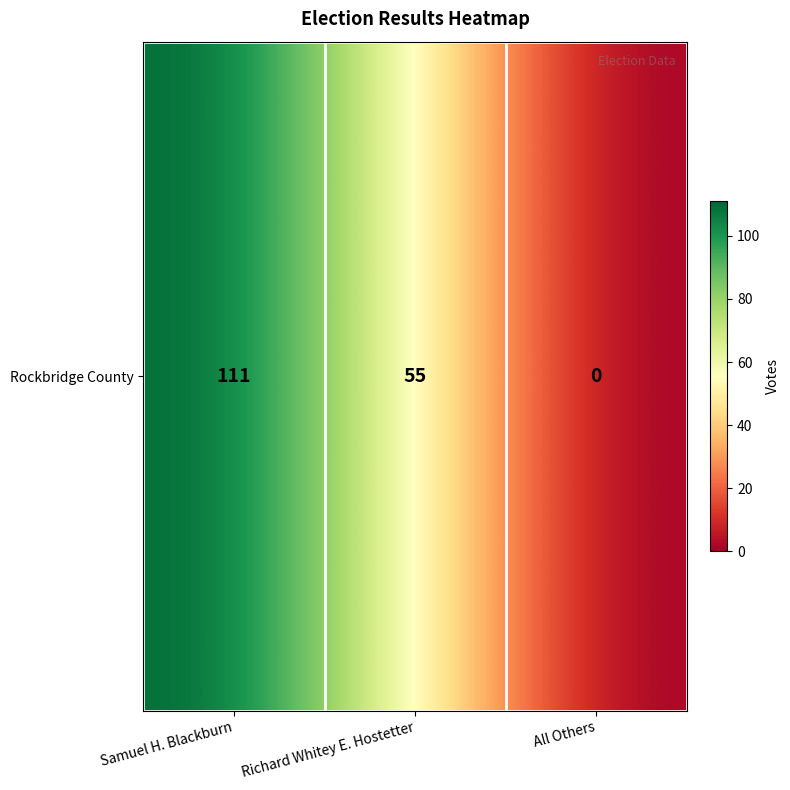

The chart shows a value of 95 at Richard Whitey E. Hostetter. True or false?

False